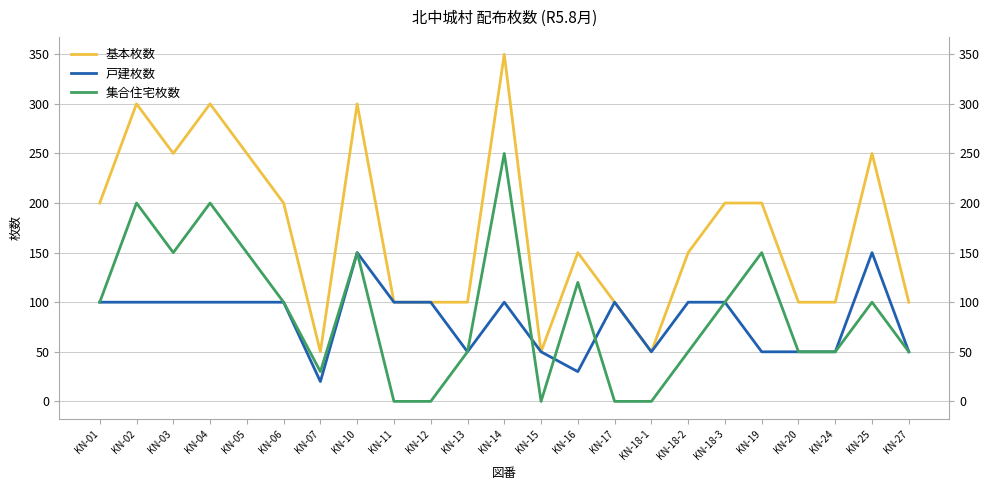

At which label does 集合住宅枚数 first exceed 100?

KN-02